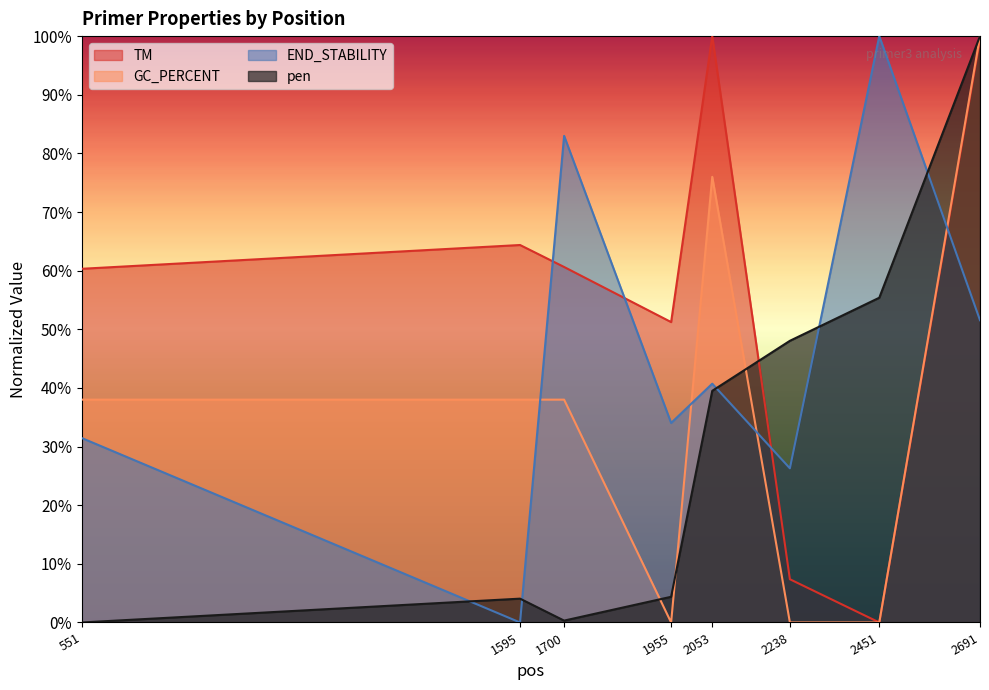

What is the value of the END_STABILITY point at the 3rd from the left?

83.0